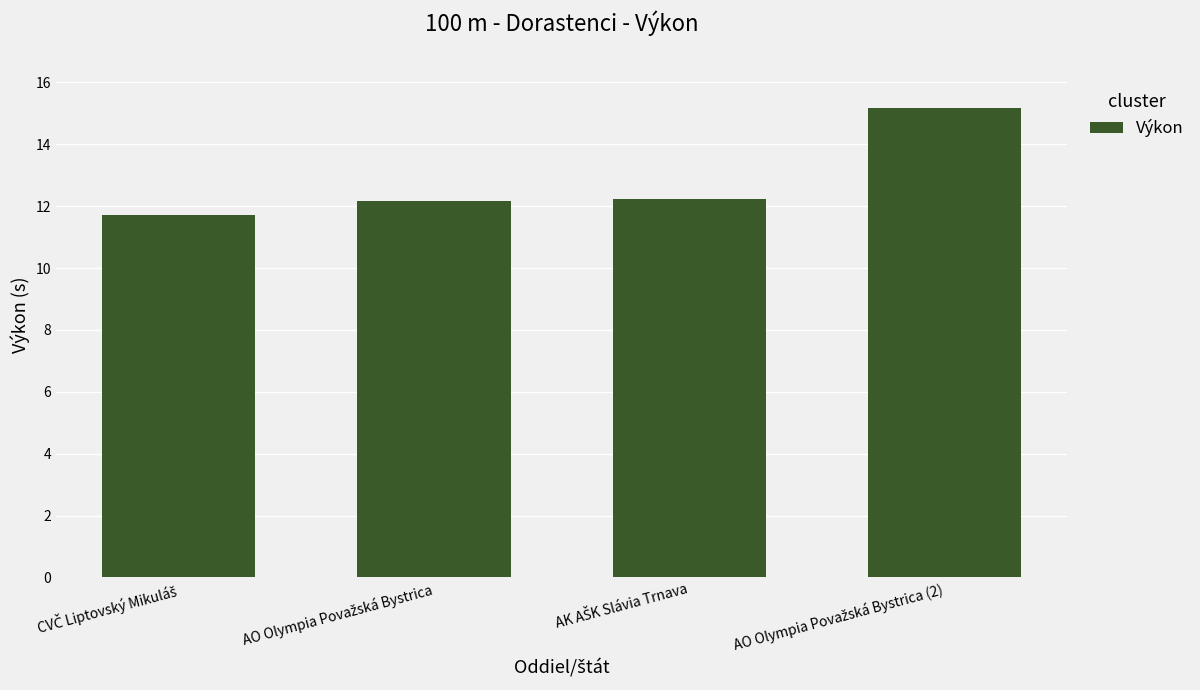

How many bars are there in total?

4